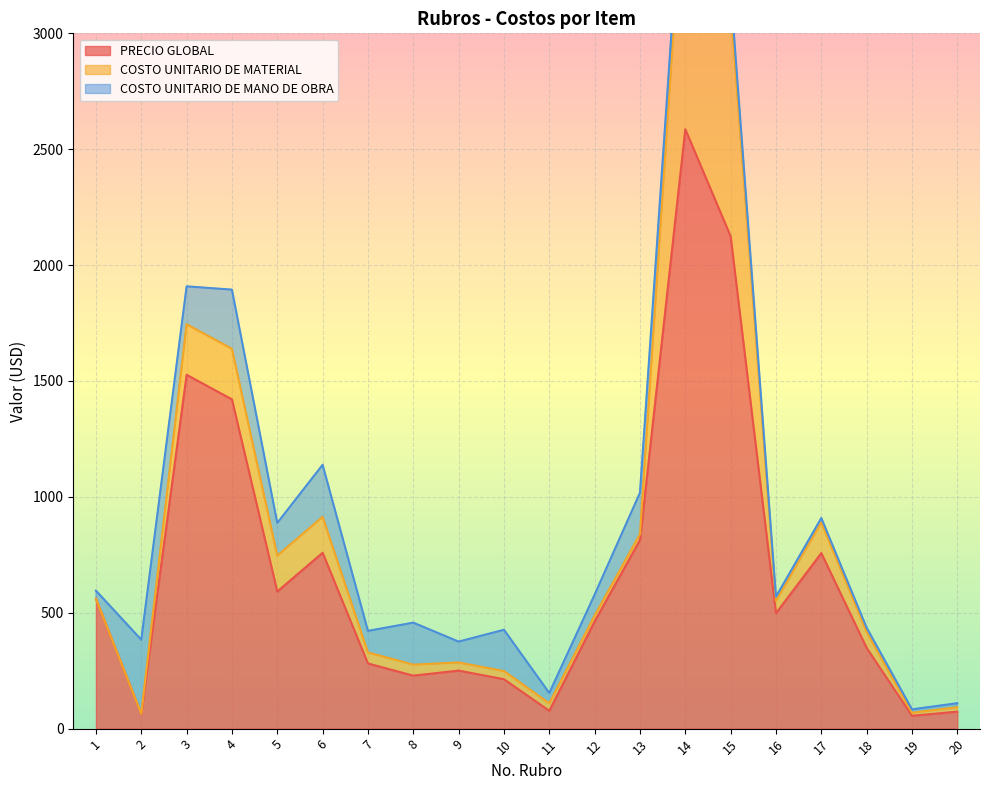

True or false: COSTO UNITARIO DE MANO DE OBRA has more than 0 interior local peaks.

True